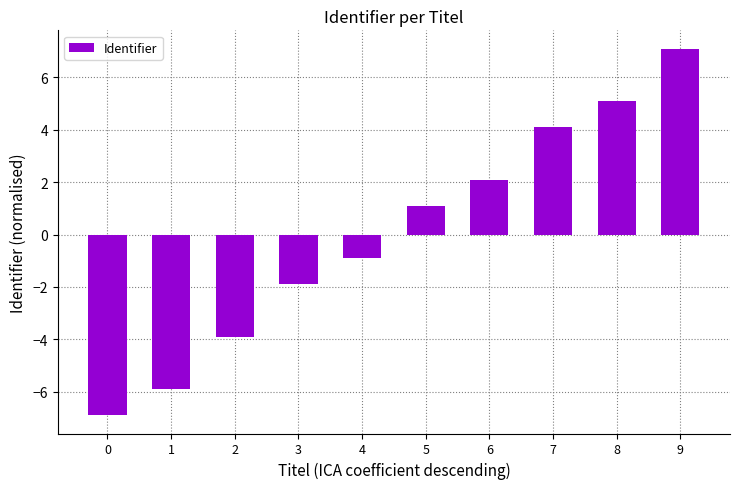

Rank the categories by value from highest to lowest.

9, 8, 7, 6, 5, 4, 3, 2, 1, 0